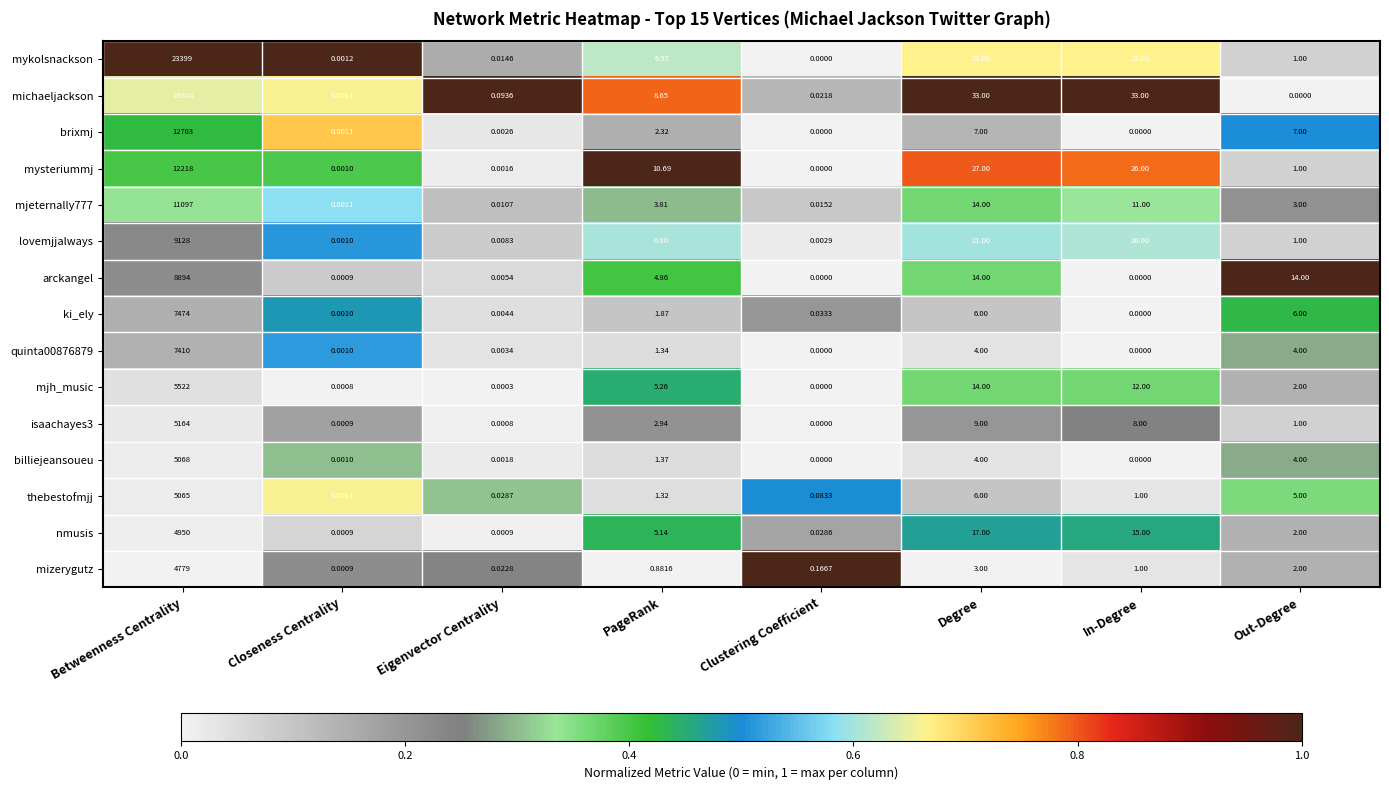

Where does the mjh_music series first go above 5?

Betweenness Centrality